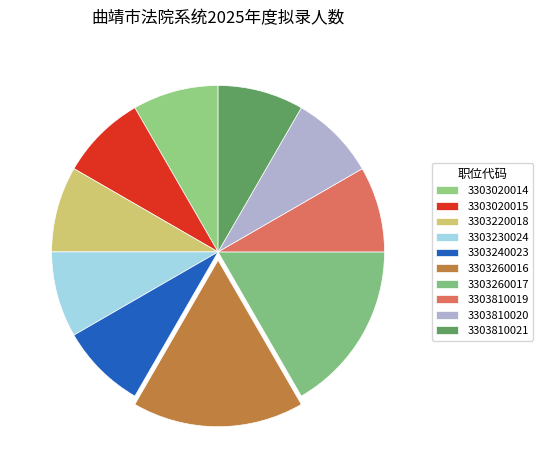

To the nearest percent, what is the difference between the 3303020014 and 3303260017 slice percentages?

8%